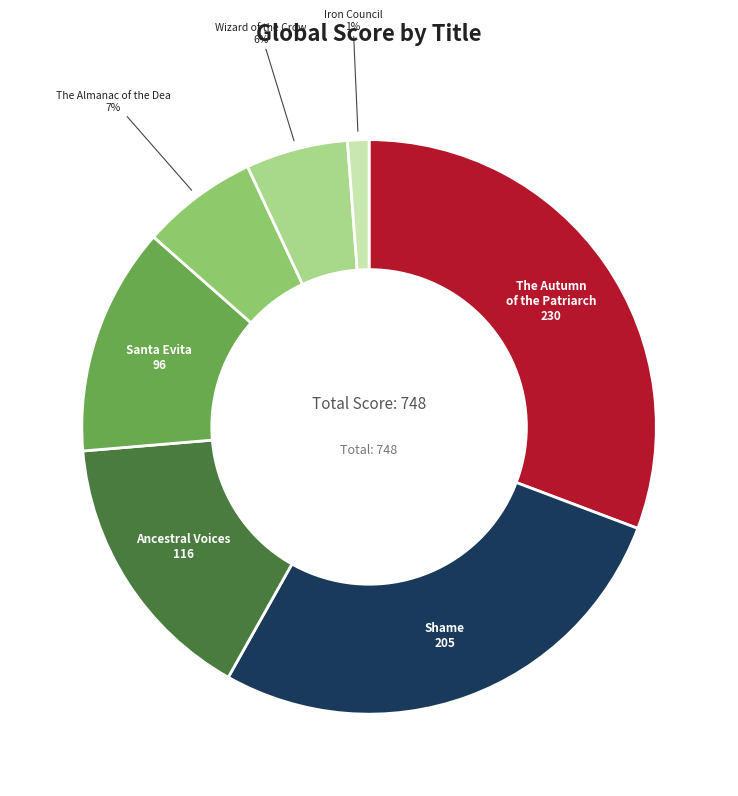

To the nearest percent, what is the average slice percentage?

14%